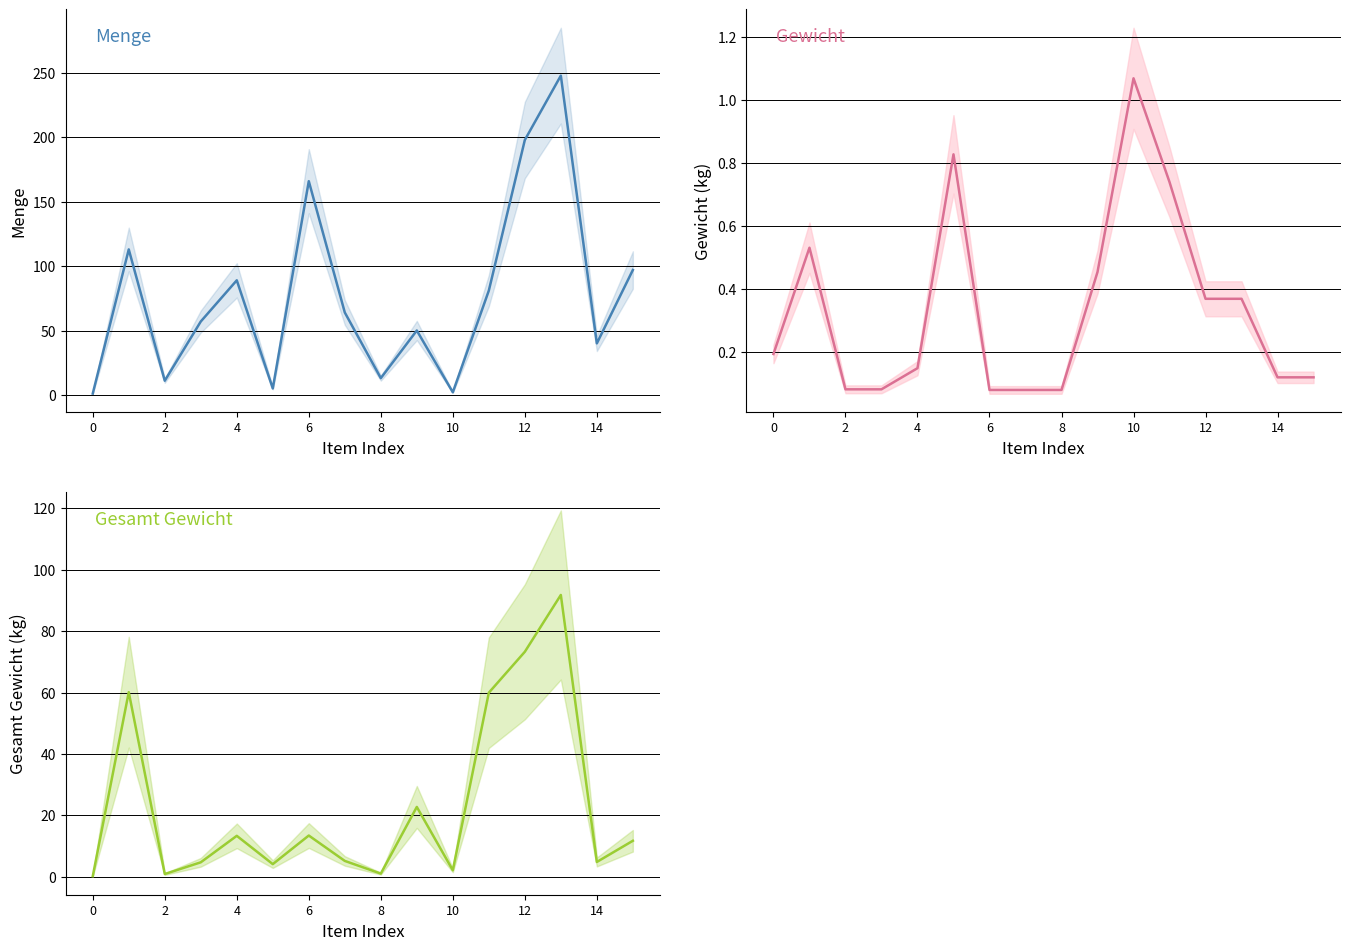

What are all the series names shown in the legend?

Menge, Gewicht, Gesamt Gewicht